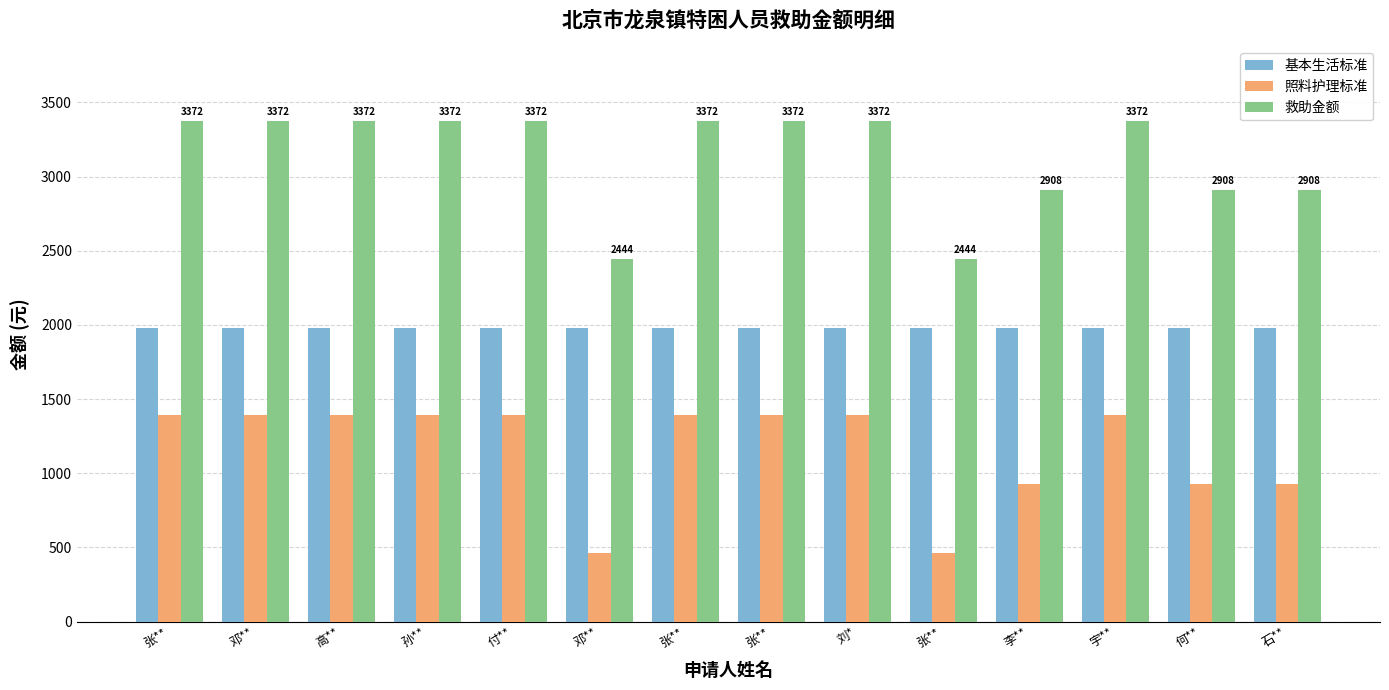

What is the value of the 救助金额 bar at the 9th from the left?

3372